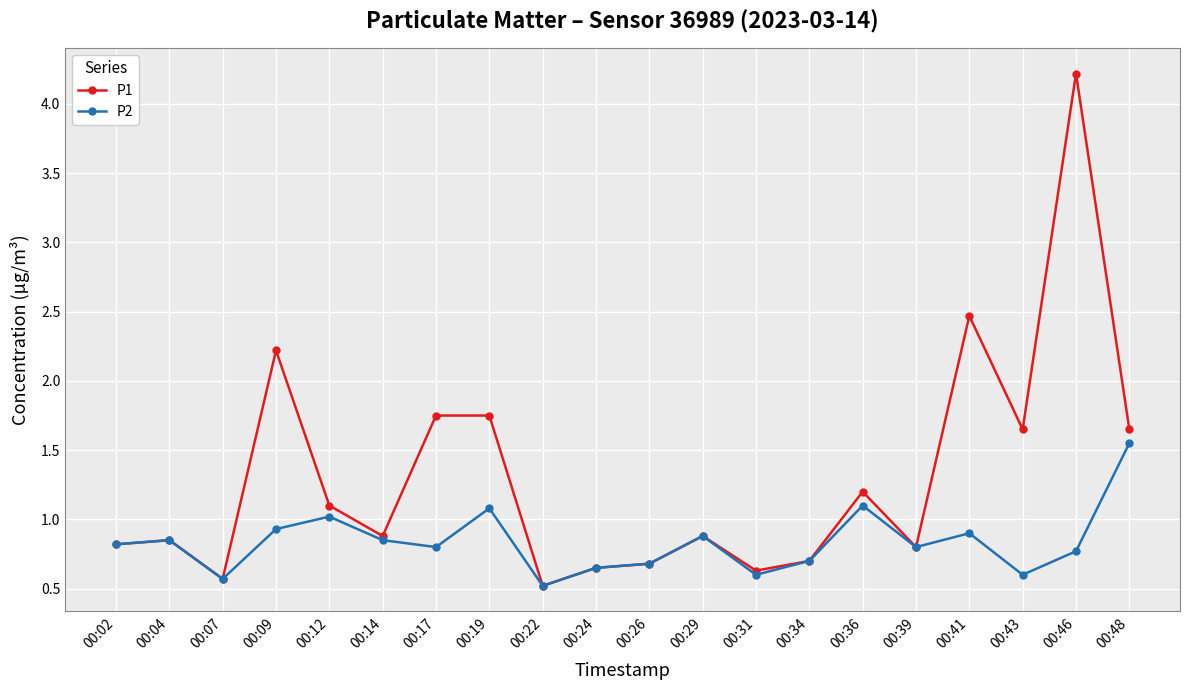

Which series has the widest spread of values?

P1